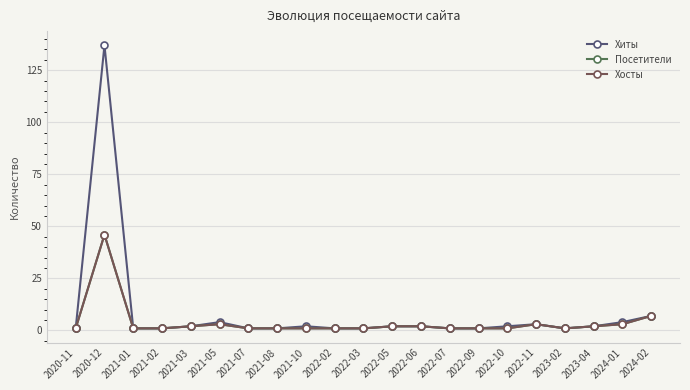

Which category has the lowest value across all series?

2020-11